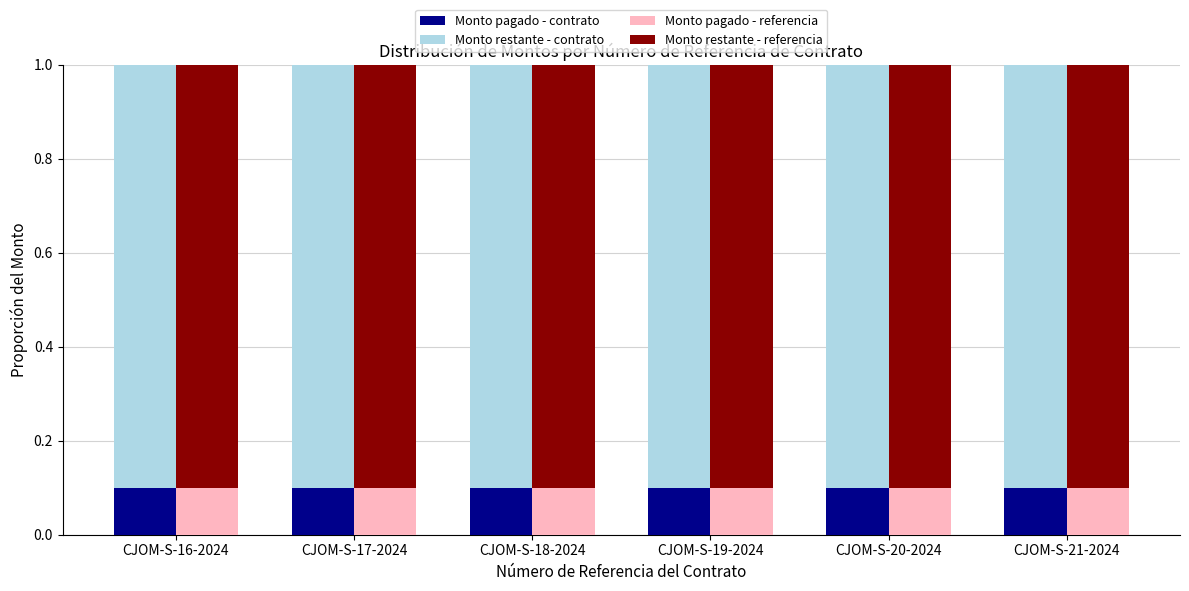

At which category is the sum across all series the highest?

CJOM-S-16-2024